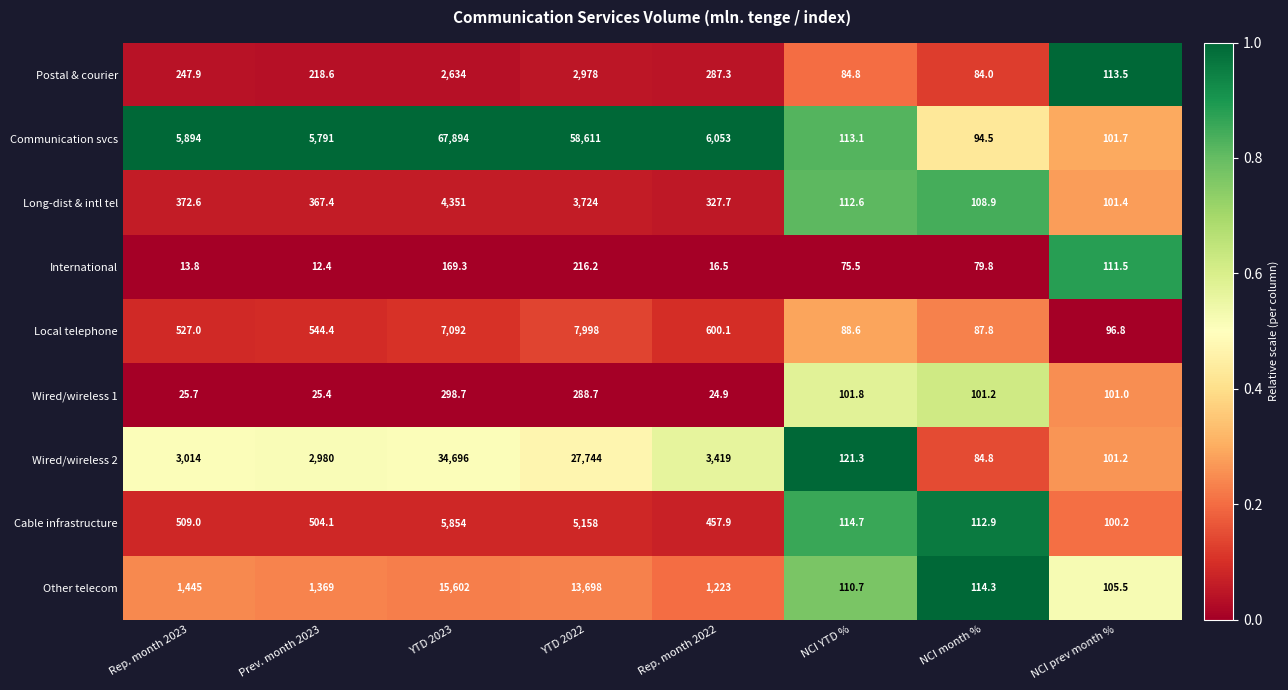

Where is Long-dist & intl tel nearest to the value 2226?

YTD 2022